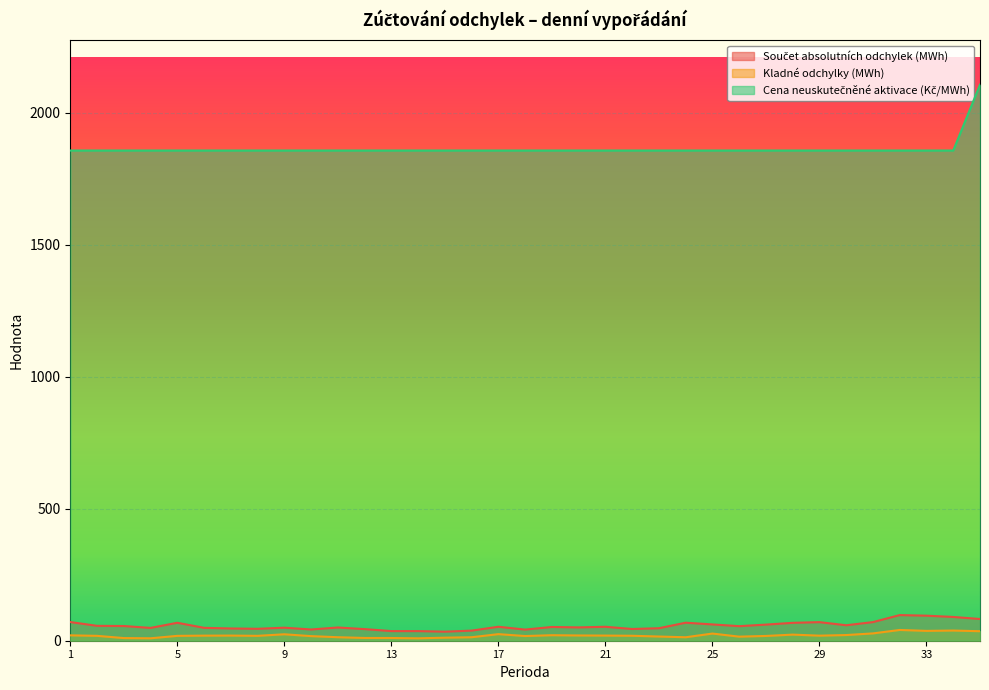

At how many categories does at least one series exceed 1215?

35